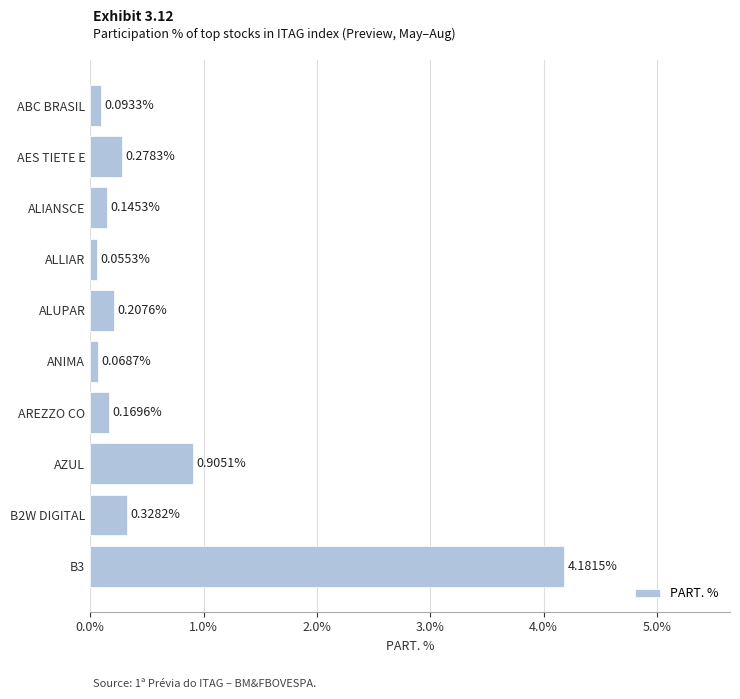

What is the greatest value displayed?

4.2